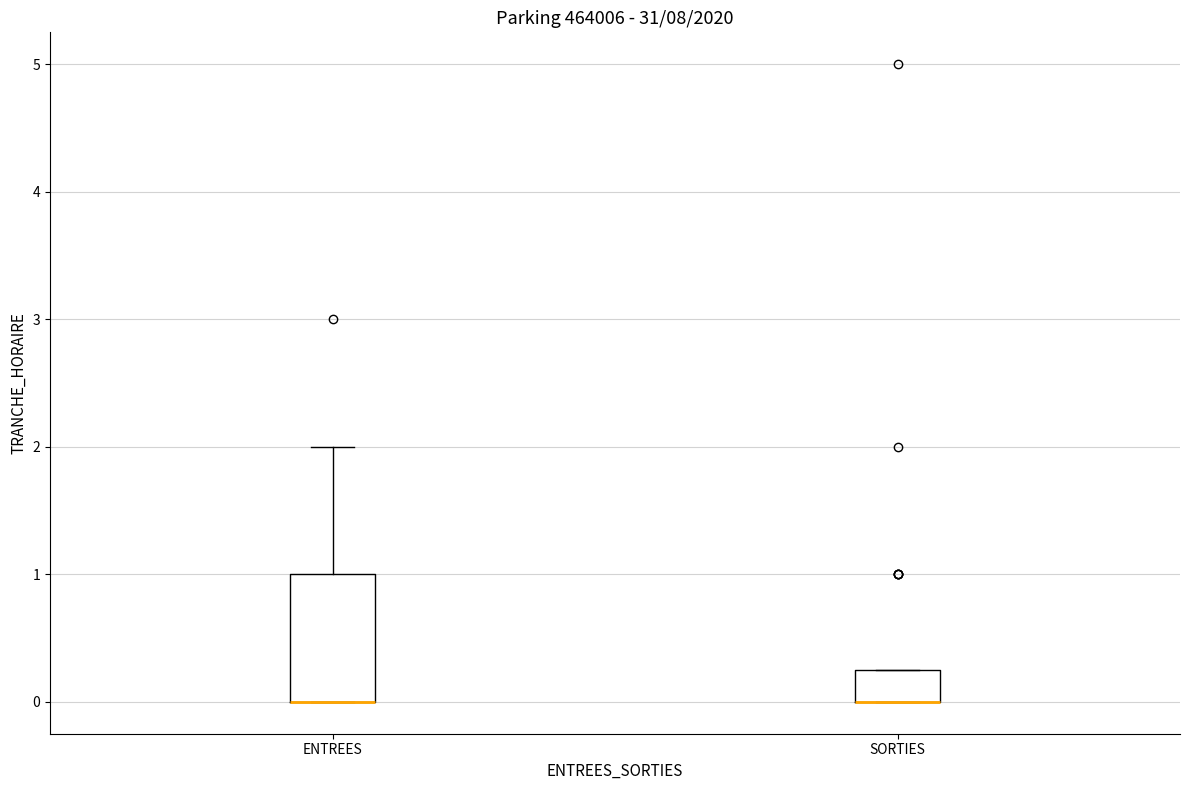

Where does the upper whisker of the box for ENTREES end on the y-axis? The values are not printed on the chart, so give them approximately, as read against the axis.

2.0